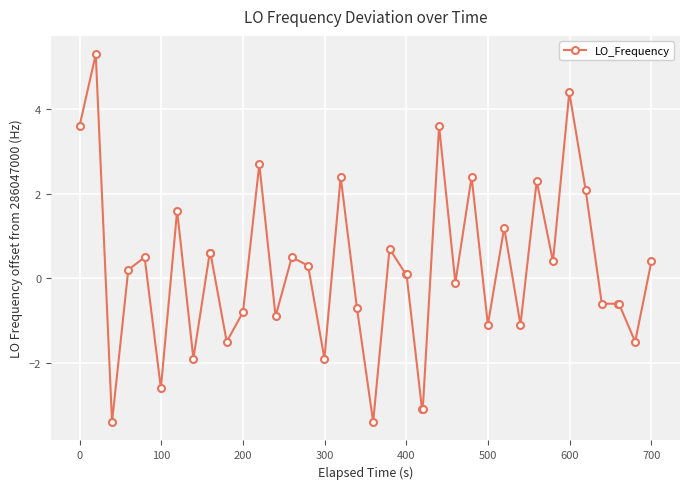

What is the value of the 11th point from the left?

-1.5